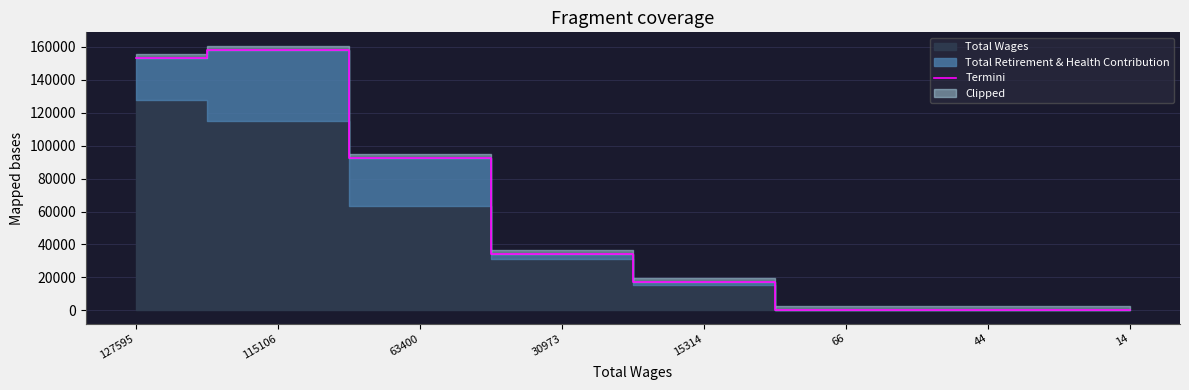

Reading left to right, what are all the values shown in this chart?

153335	158214	92390	34257	17074	73	45	14